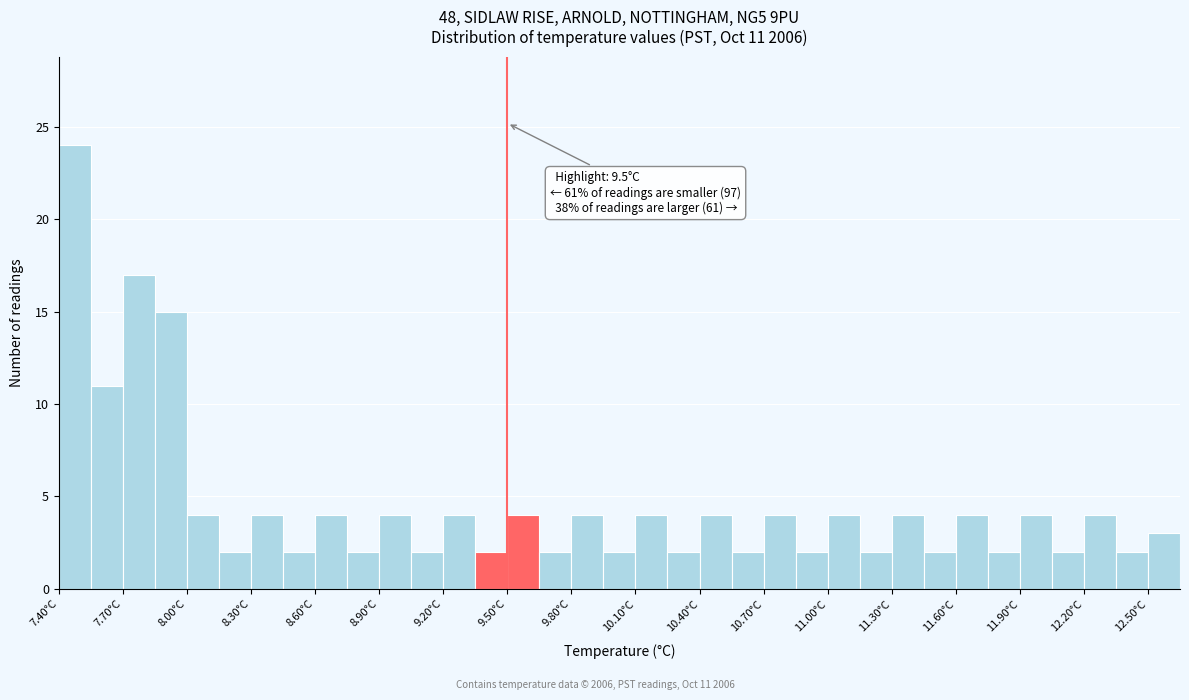

Around what value on the x-axis is the tallest bar? Give the approximate position of its centre, as read against the axis.

7.50